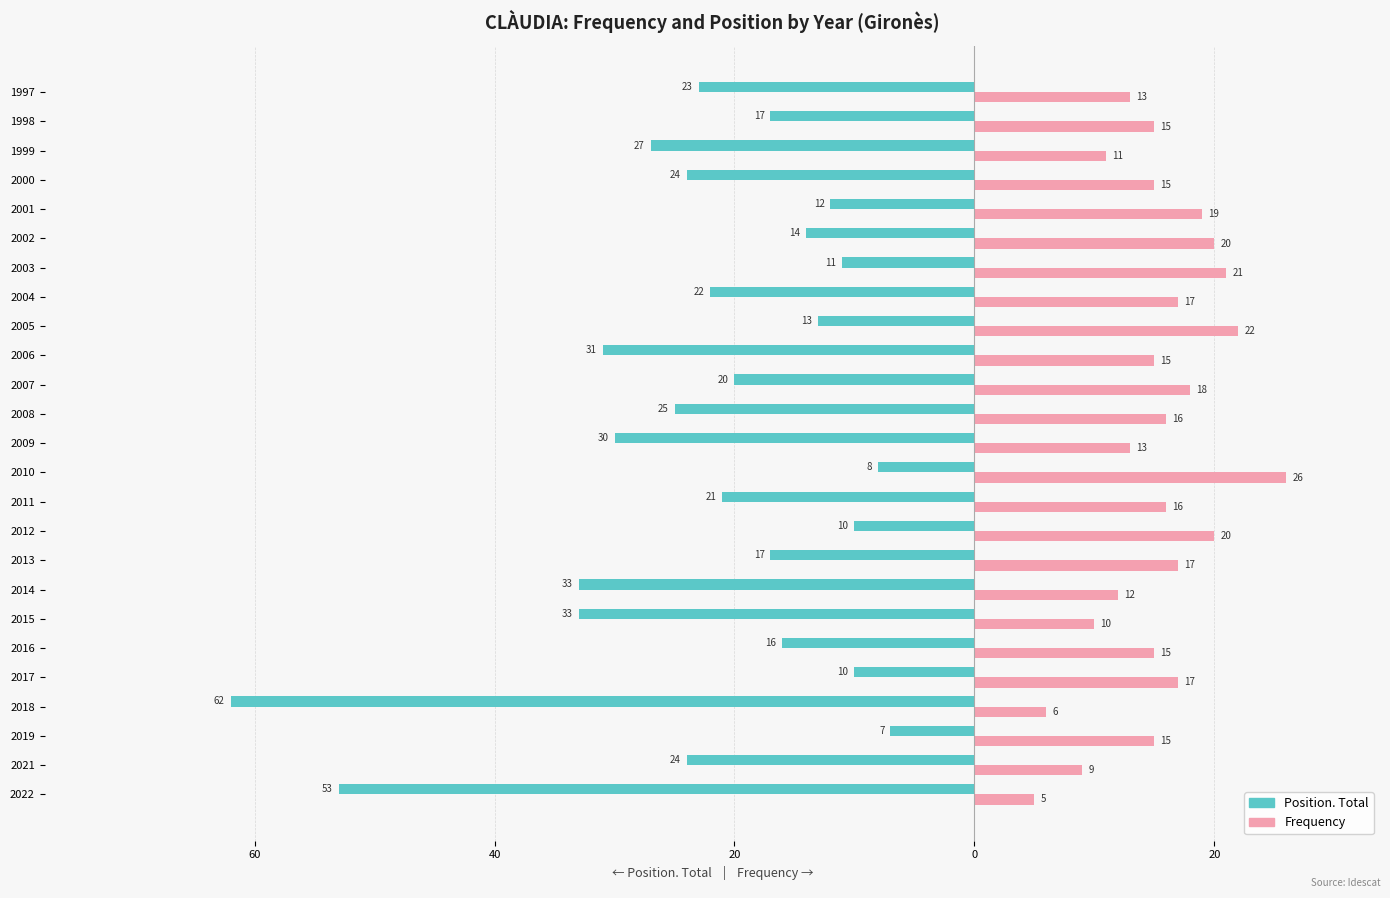

What are all the series names shown in the legend?

Position. Total, Frequency